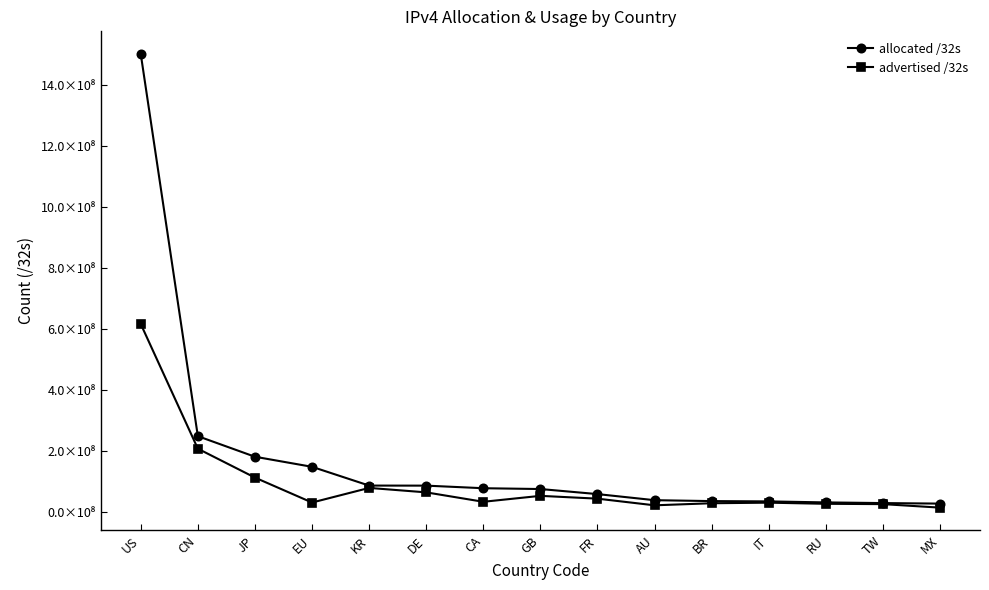

What are all the series names shown in the legend?

allocated /32s, advertised /32s